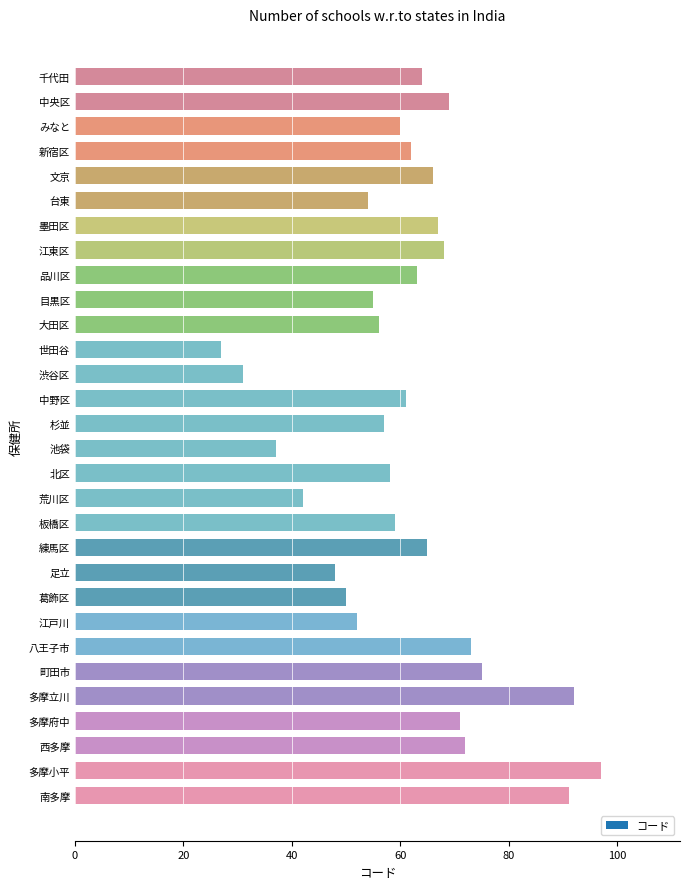

At which category does the chart reach its minimum across all series?

世田谷